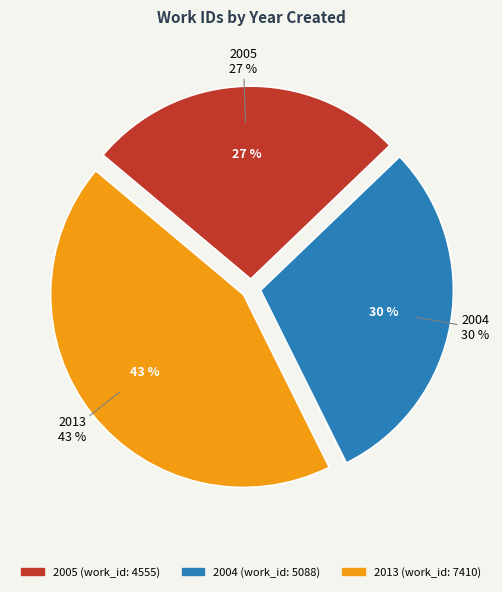

To the nearest percent, what is the combined percentage of 2004 and 2013?

73%